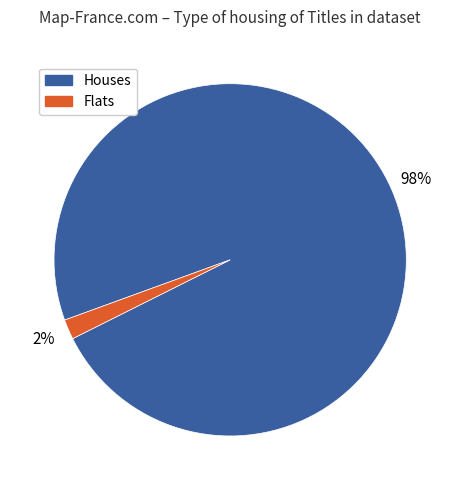

Is it true that Flats is 2% of the pie?

True